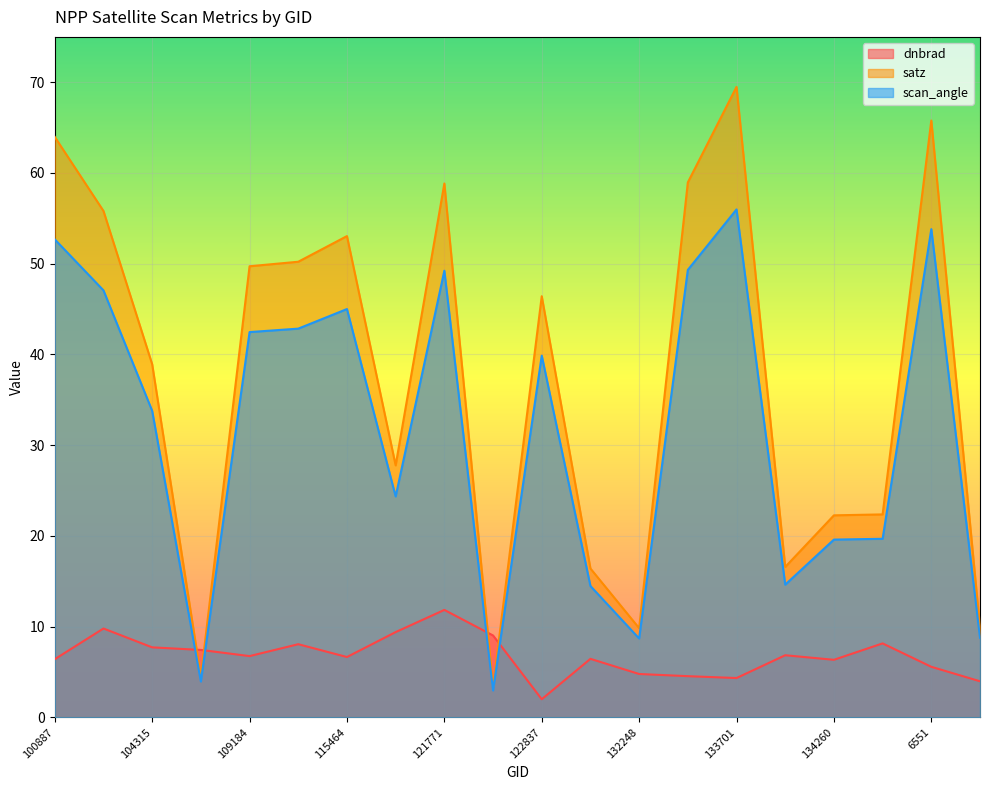

Is it true that dnbrad equals 8.0 at 132248?

False